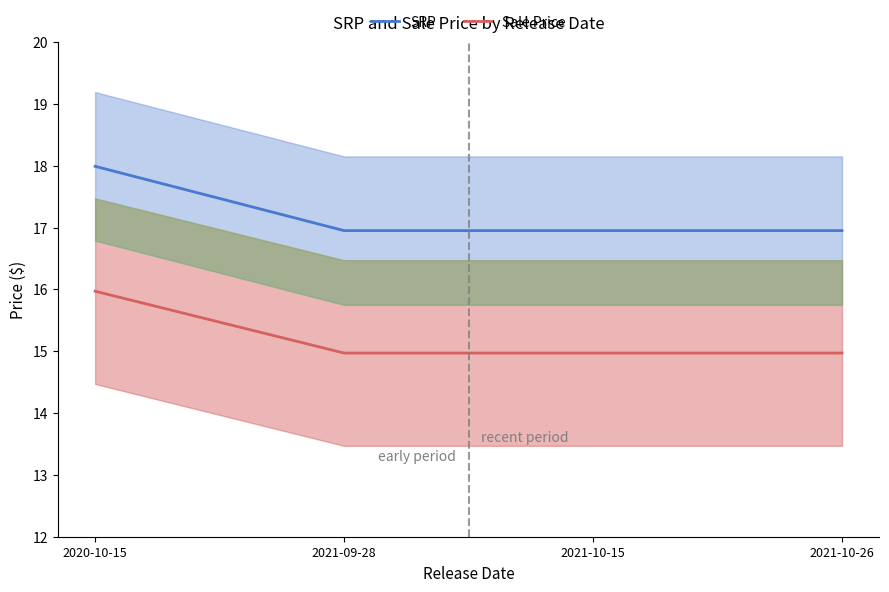

At how many categories does at least one series exceed 16?

4